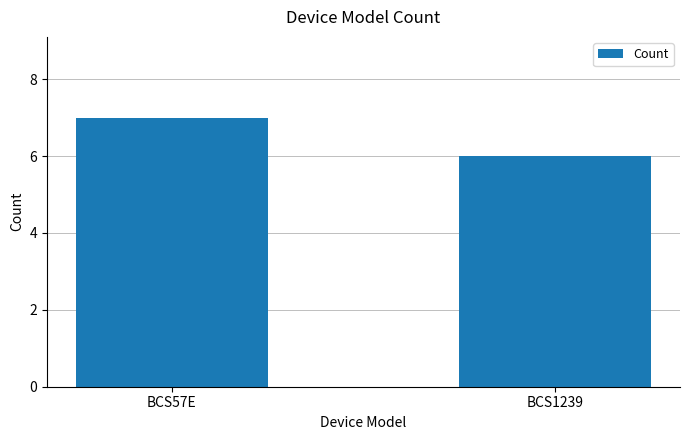

At which label is the value closest to 6?

BCS1239